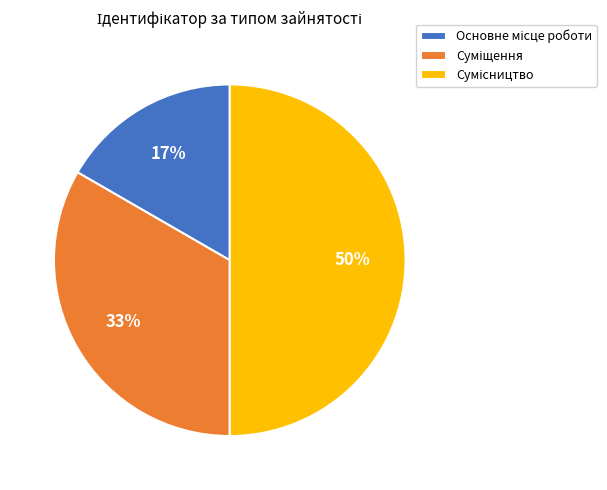

To the nearest percent, what is the difference between the largest and smallest slice percentages?

33%